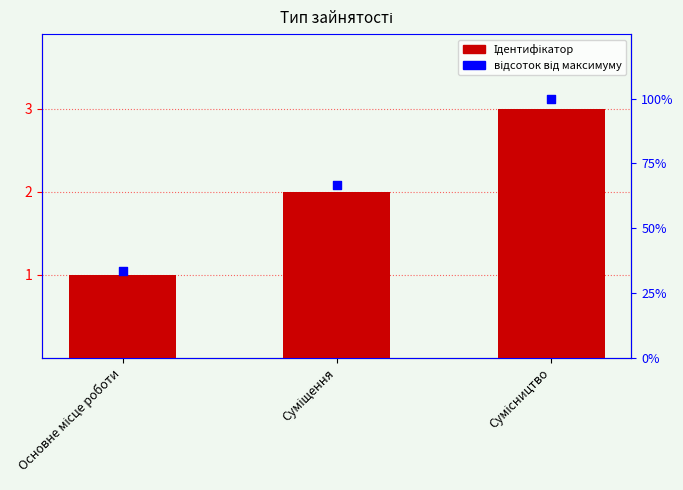

At which category is the sum across all series the highest?

Сумісництво